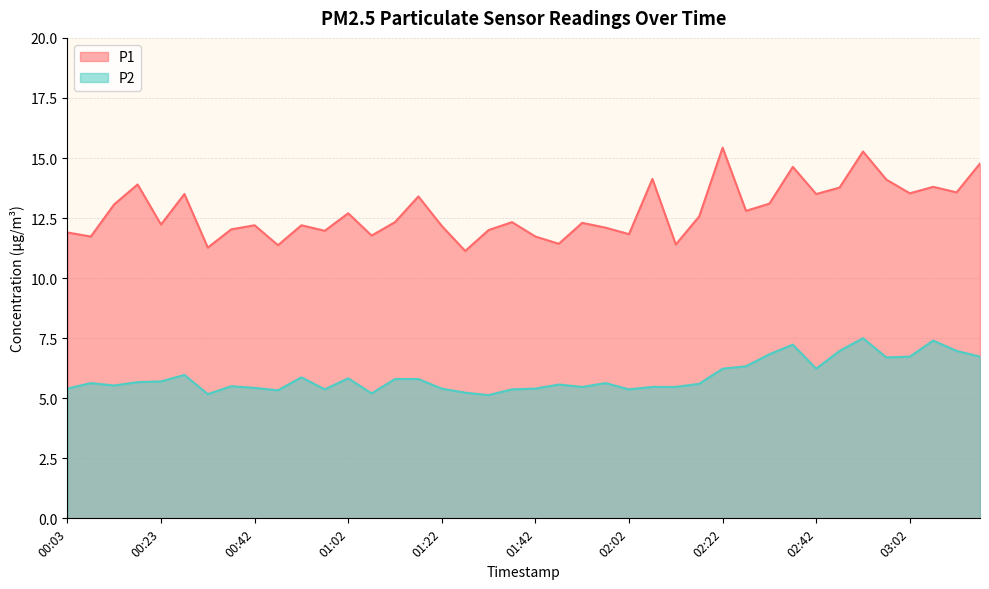

Does the chart display data point markers on the line(s)?

No